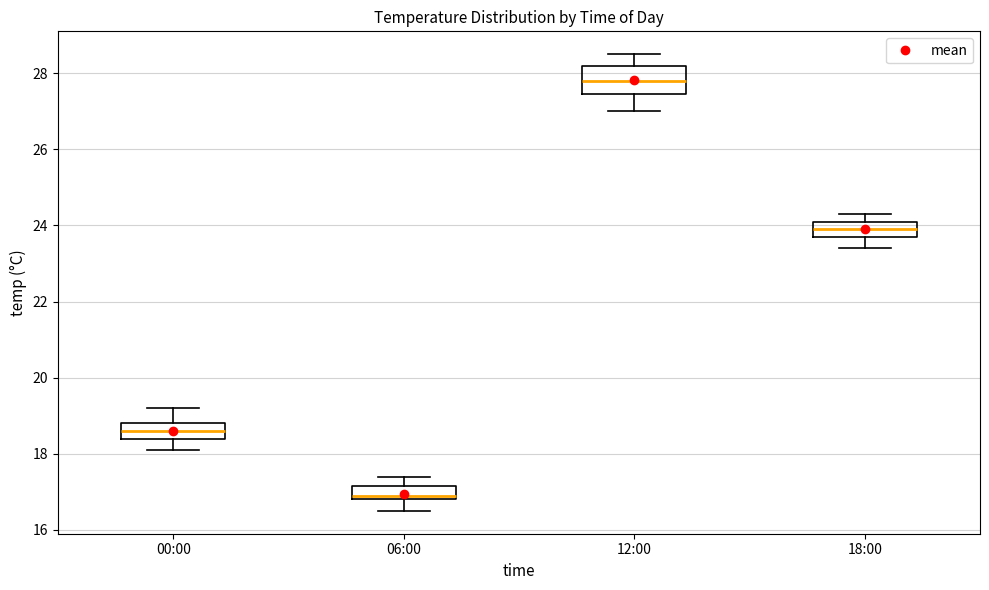

Comparing the boxes themselves (not the whiskers), which one is the tallest?

12:00